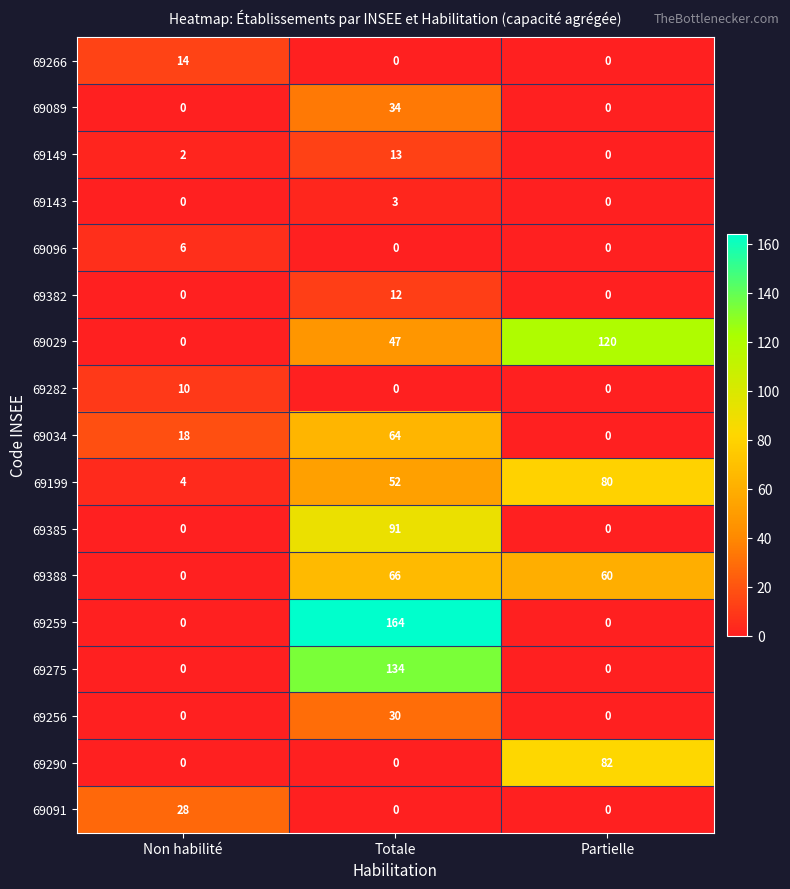

Rank the series by their maximum value, from highest to lowest.

69259, 69275, 69029, 69385, 69290, 69199, 69388, 69034, 69089, 69256, 69091, 69266, 69149, 69382, 69282, 69096, 69143